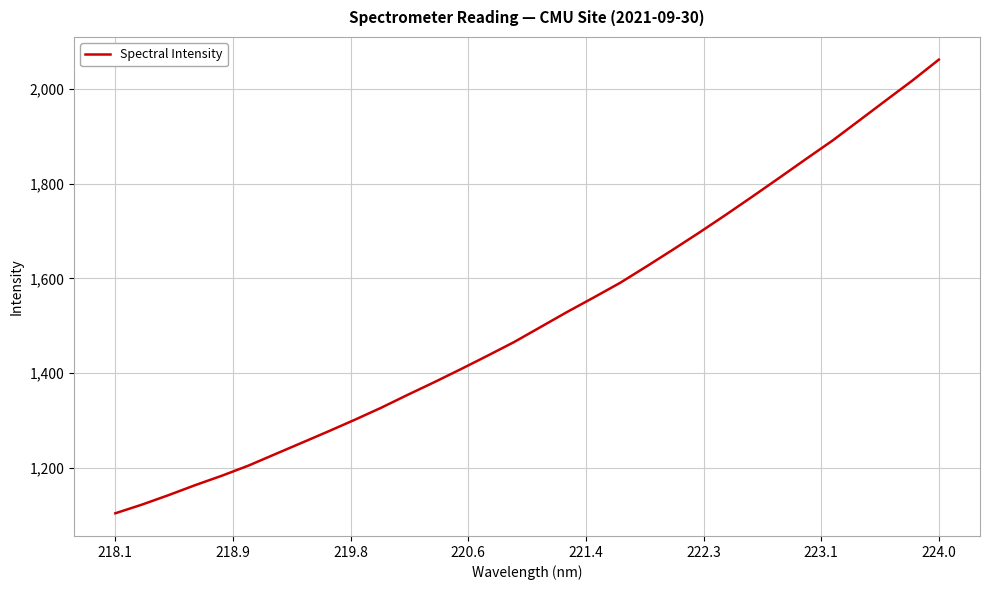

What is the greatest value displayed?

2061.8